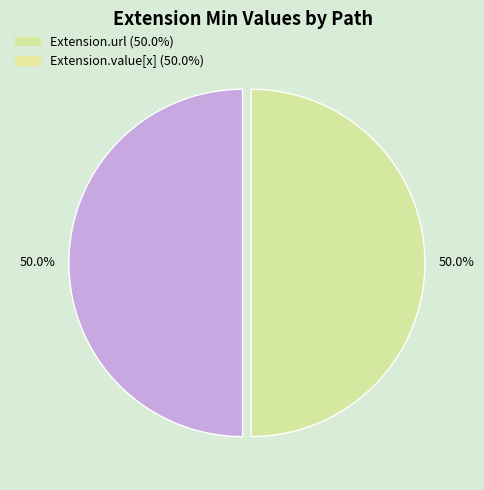

Is there a majority slice in this chart?

No